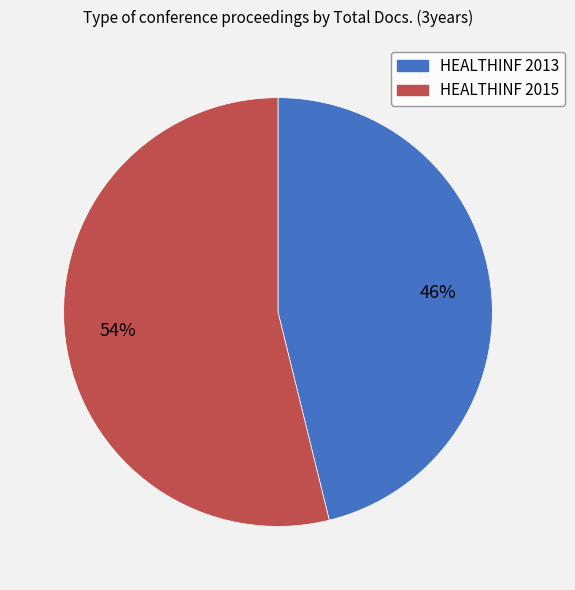

To the nearest percent, what portion does HEALTHINF 2013 represent?

46%